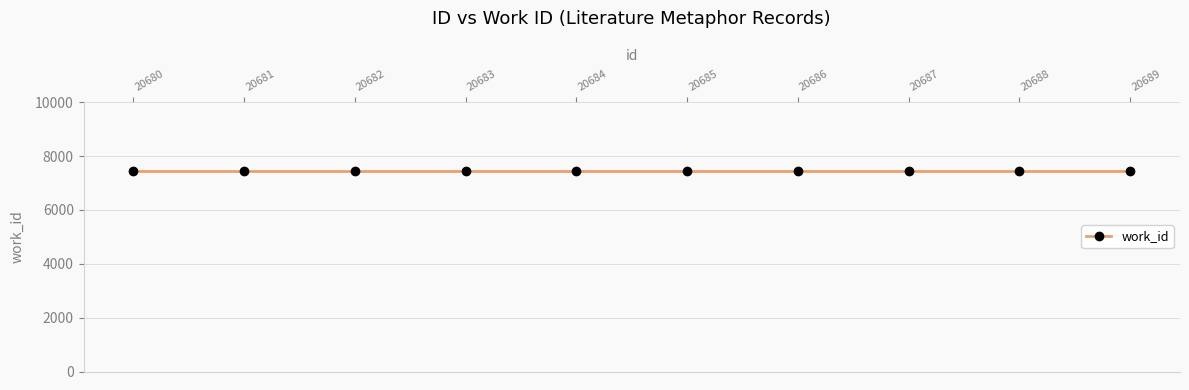

True or false: id and work_id cross at least once.

False